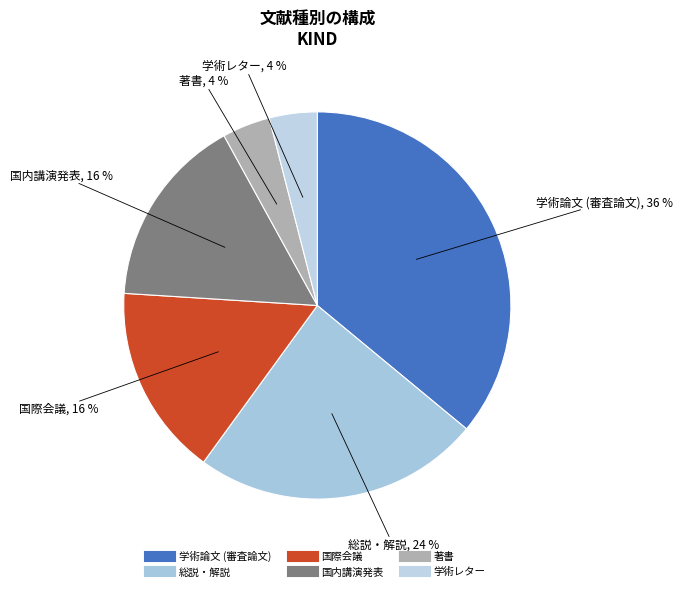

Do 著書 and 国際会議 together represent more than half of the pie?

No